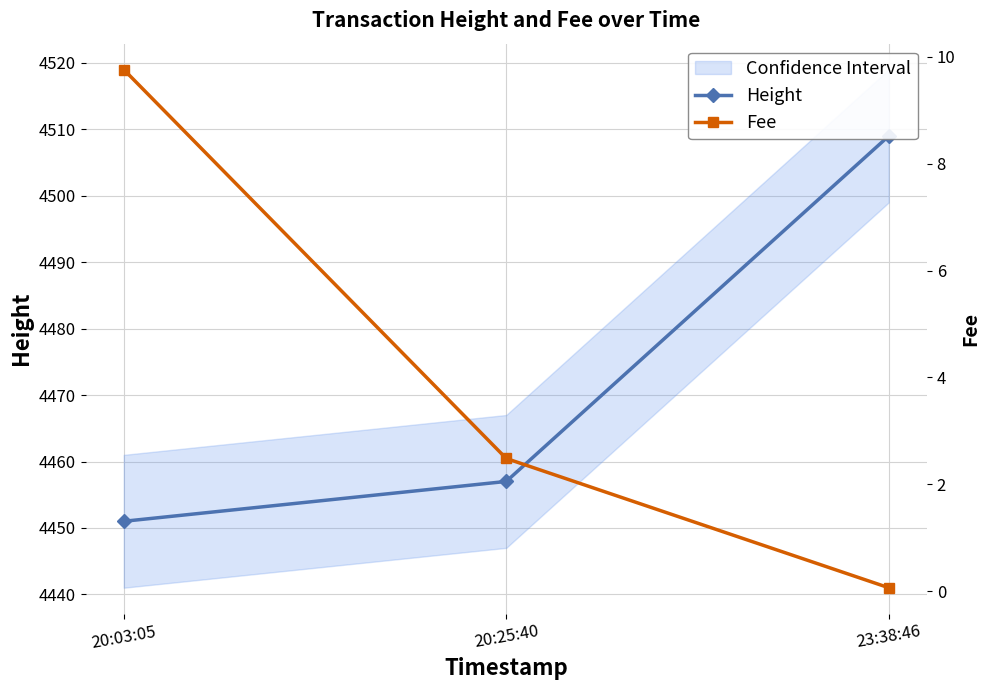

What is the value of the Height point at the 1st from the left?

4451.0